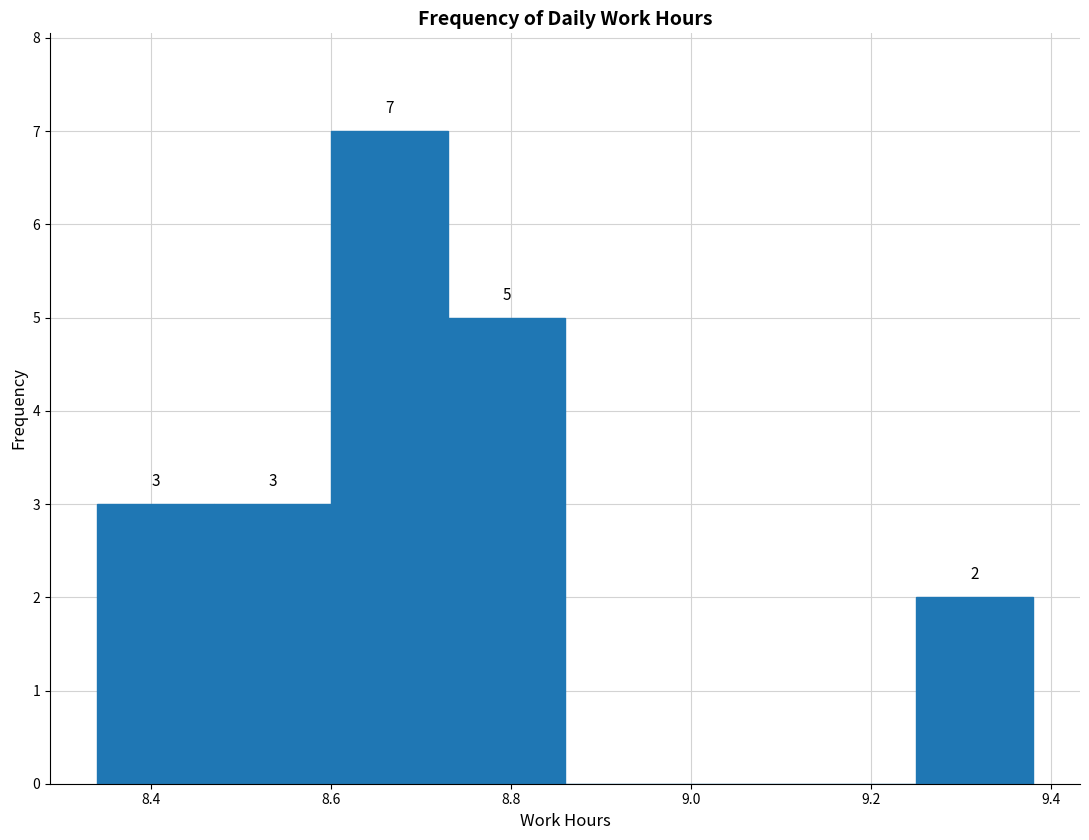

Which range on the x-axis has the tallest bar?

8.60 to 8.73